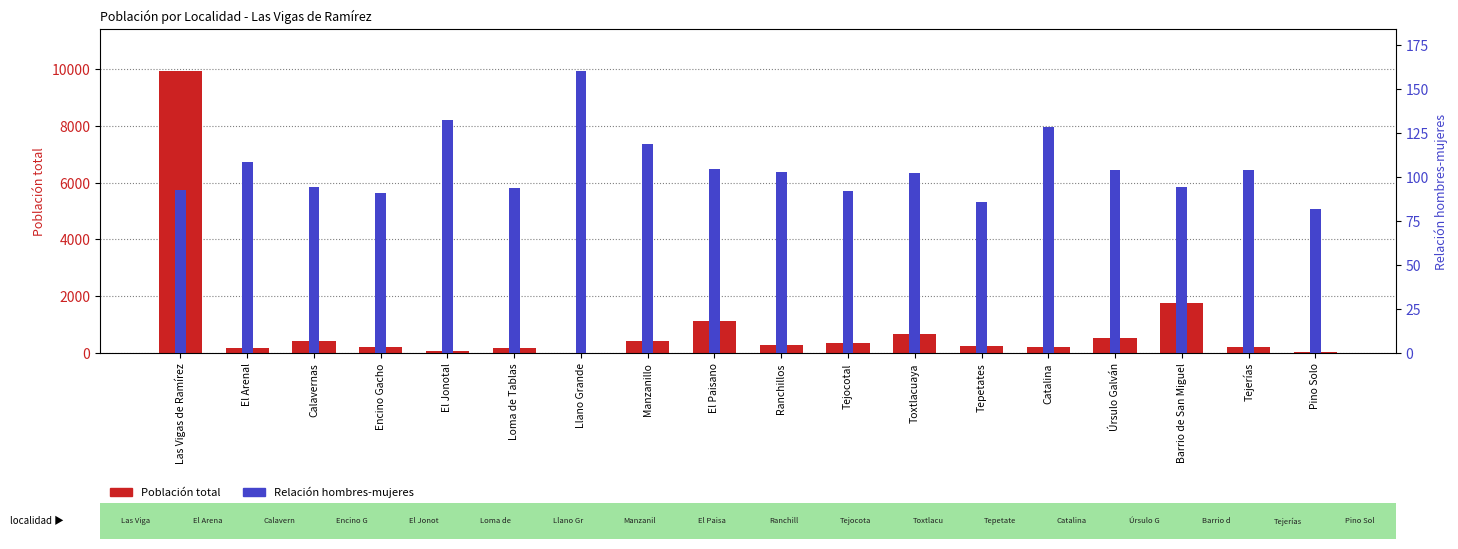

Is it true that Relación hombres-mujeres equals 31.6 at Pino Solo?

False